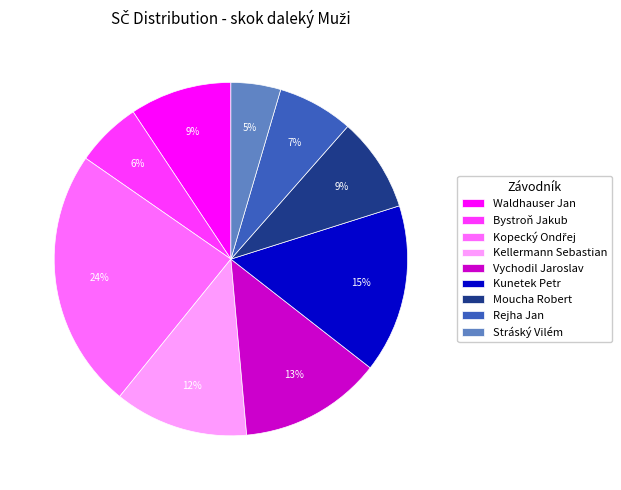

The Waldhauser Jan slice represents 9% of the pie. True or false?

True